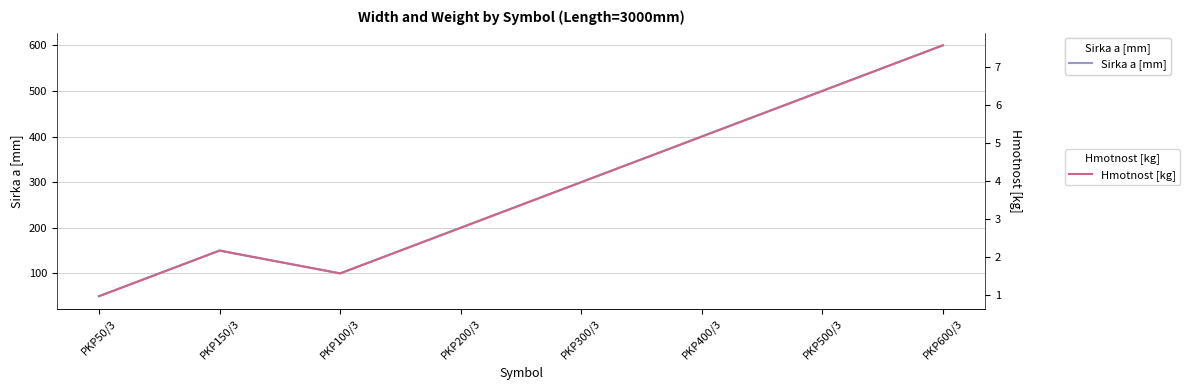

Rank the series by their average value, from highest to lowest.

Sirka a [mm], Hmotnost [kg]